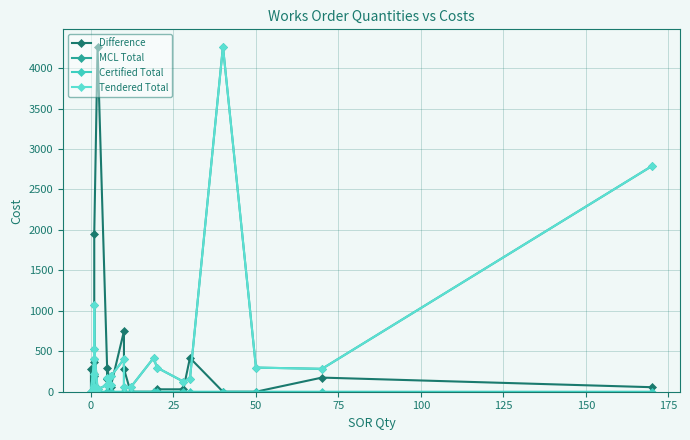

What is the value of the Tendered Total point at the 17th from the left?

64.1